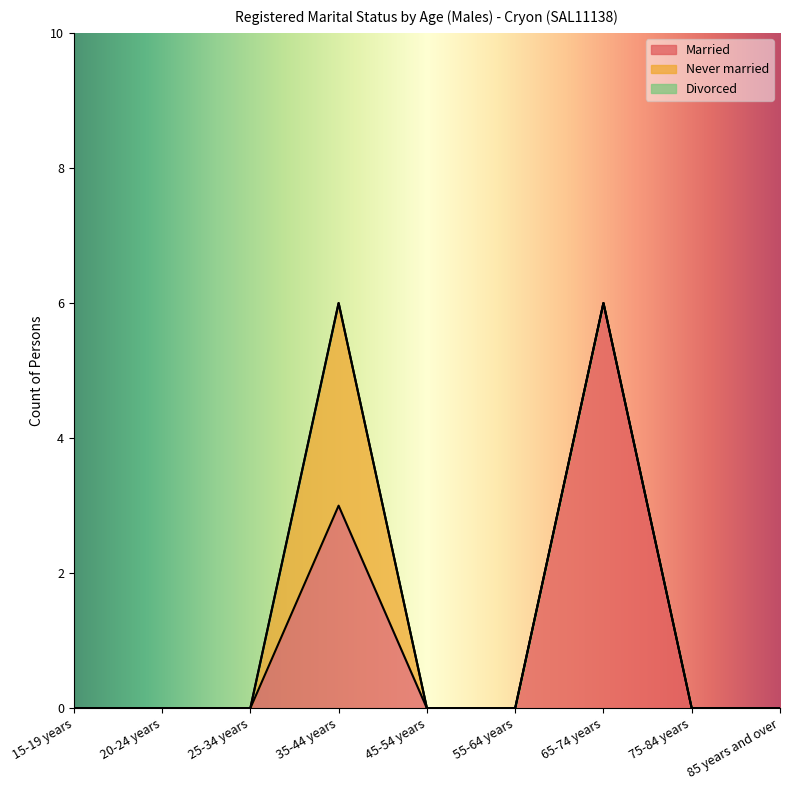

True or false: Divorced has a value of 0 at 55-64 years.

True